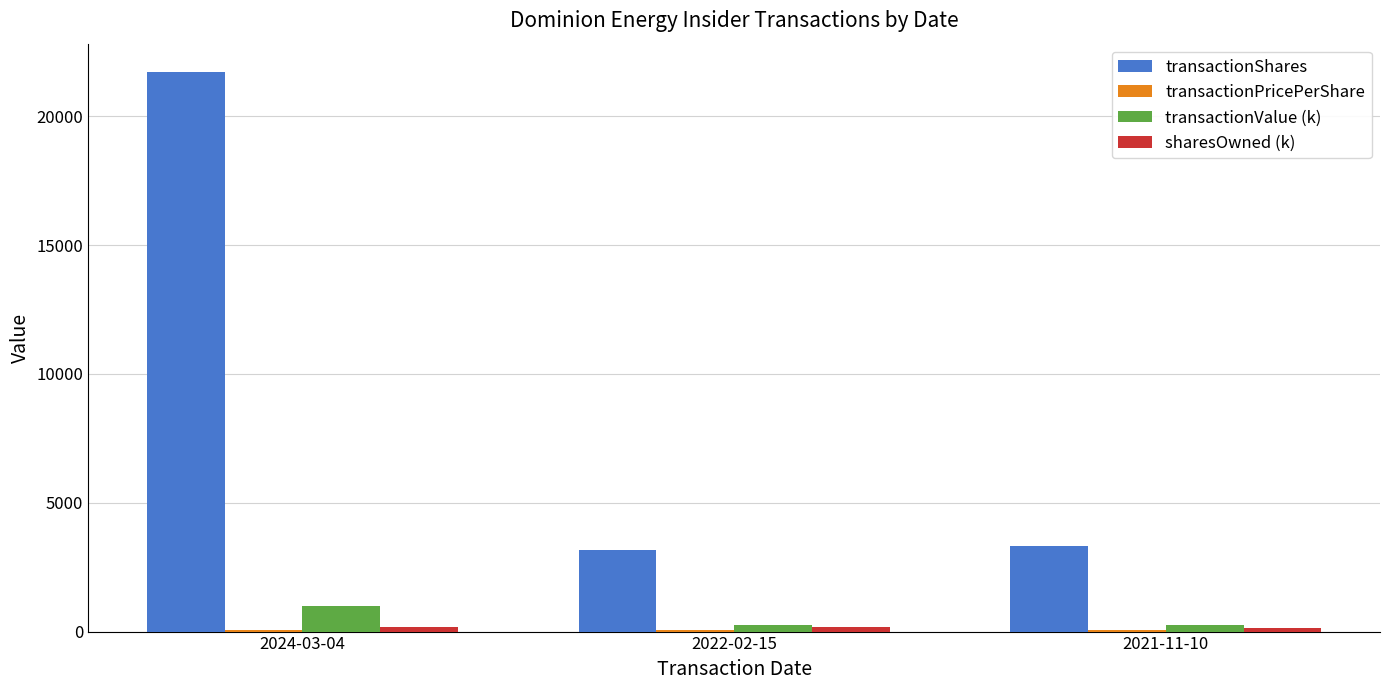

At which label is transactionShares closest to 12457?

2021-11-10